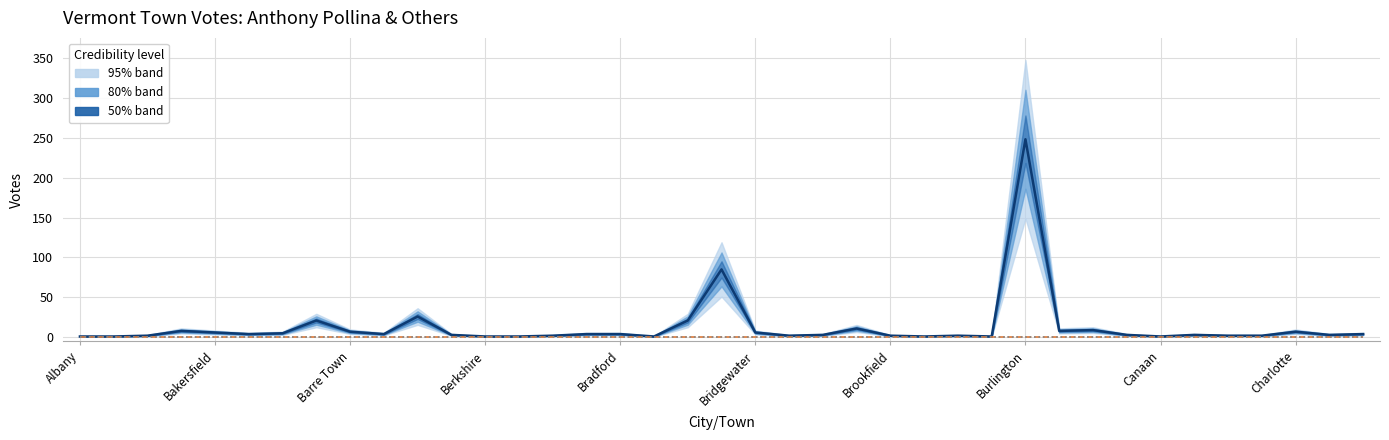

Which series has the largest total across all categories?

Anthony Pollina